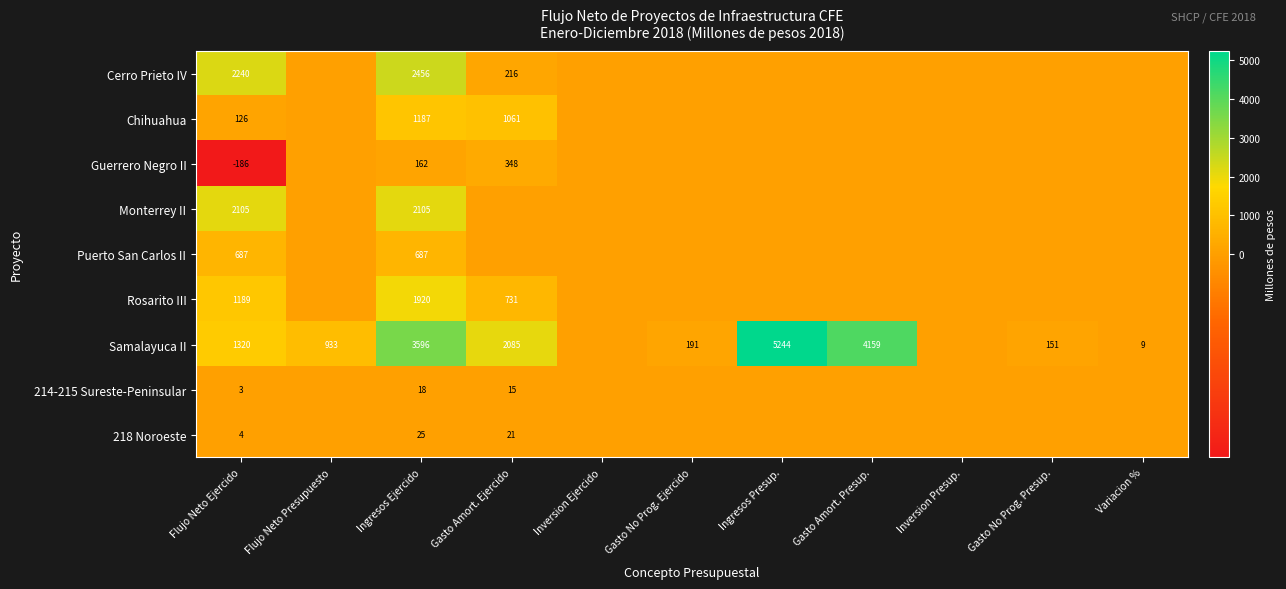

What is the difference between the maximum and minimum values in the Samalayuca II series?

5243.6